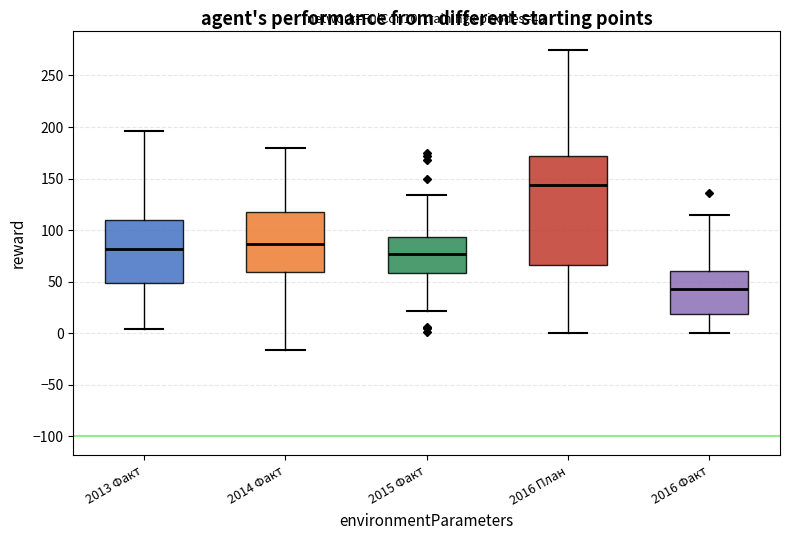

Comparing the boxes themselves (not the whiskers), which one is the tallest?

2016 План